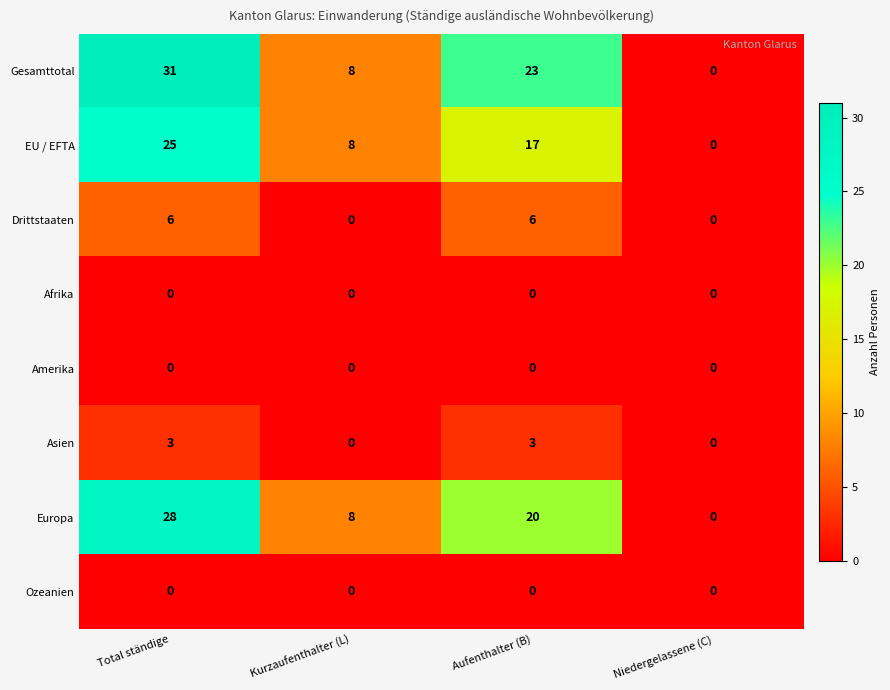

How many Drittstaaten values are between 0 and 6?

4